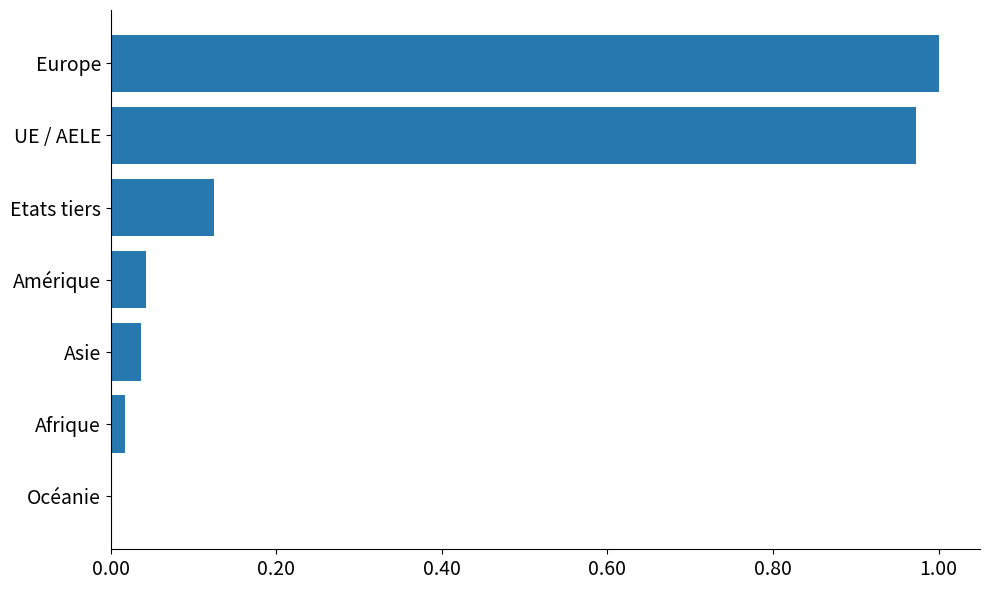

The value at UE / AELE is 1.0. True or false?

True